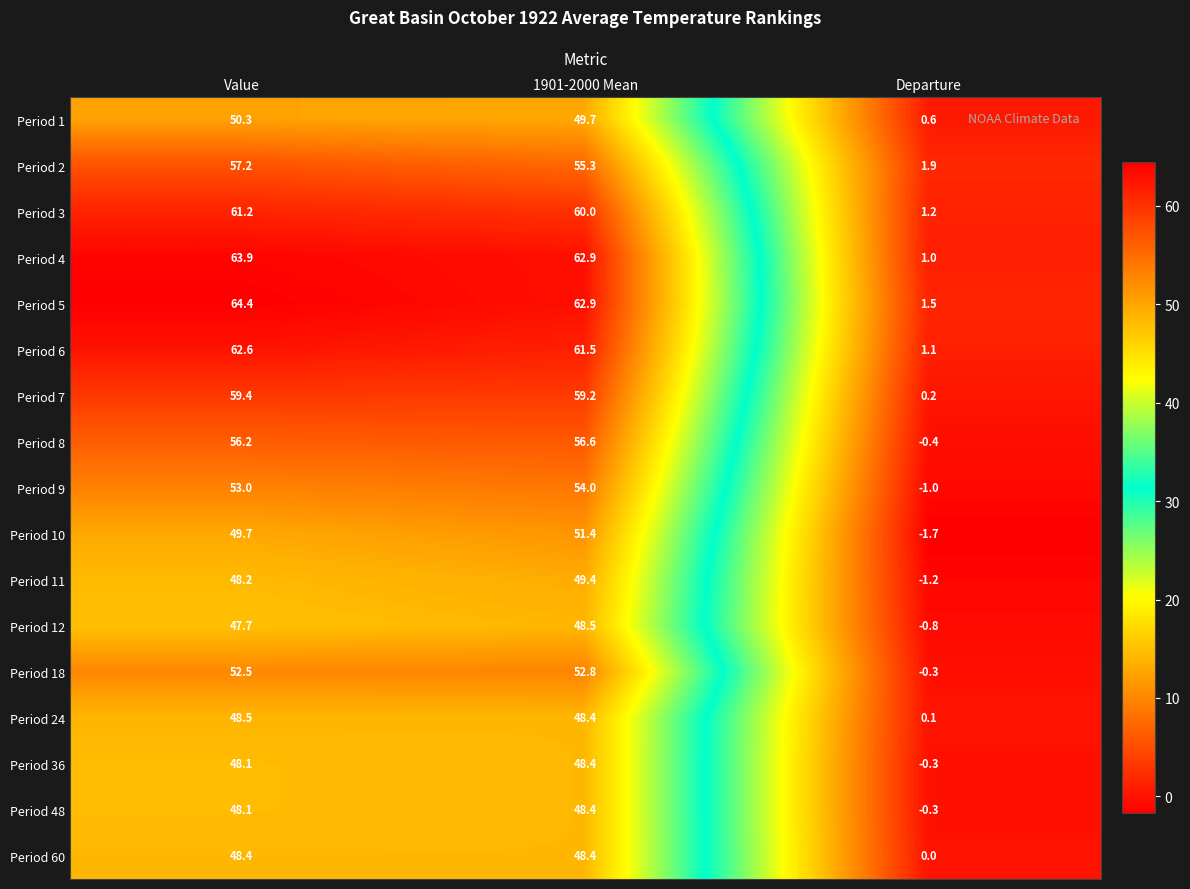

What is the difference between the maximum and minimum values in the Period 60 series?

48.4